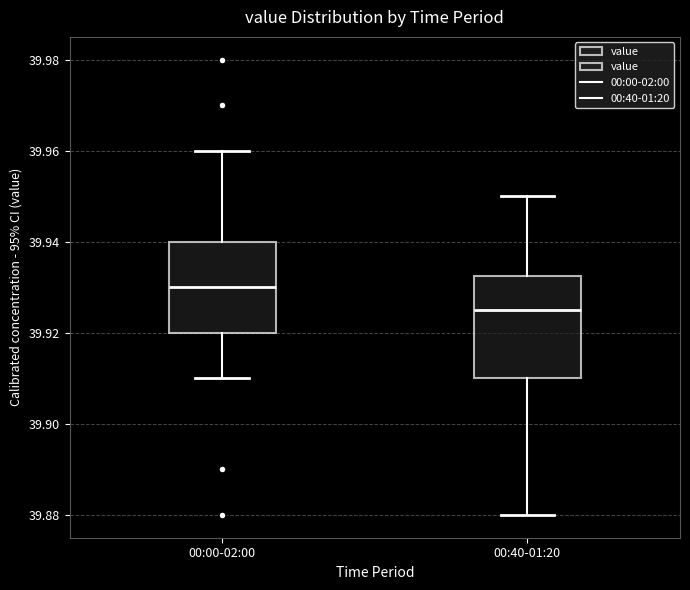

Which box is the tallest, from its lower edge to its upper edge?

00:40-01:20